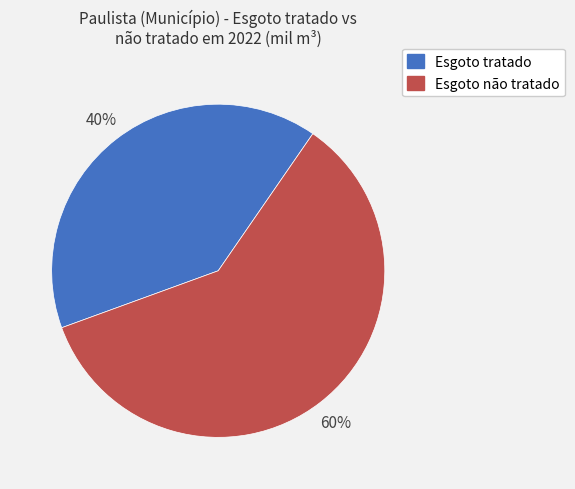

How many segments does this pie chart have?

2